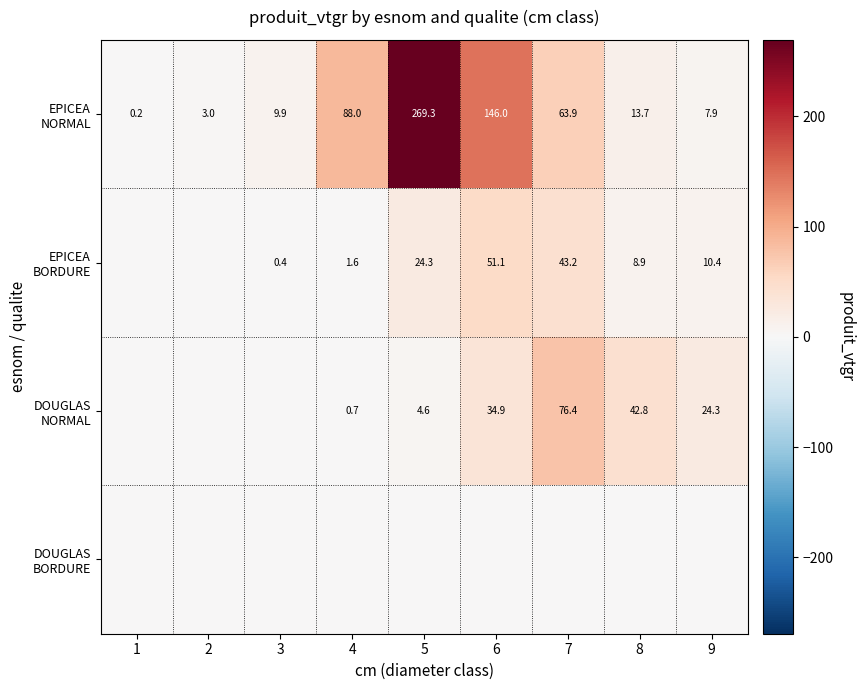

What is the difference between the maximum and second lowest values in the DOUGLAS NORMAL series?

76.4